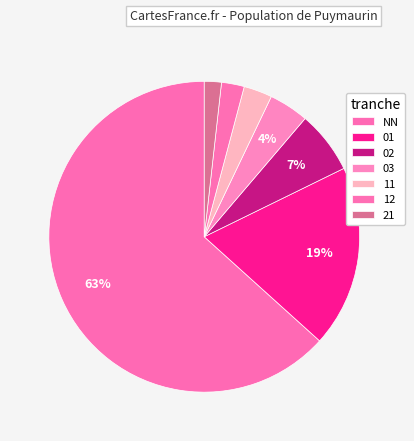

How much of the chart is everything except NN?

36.7%